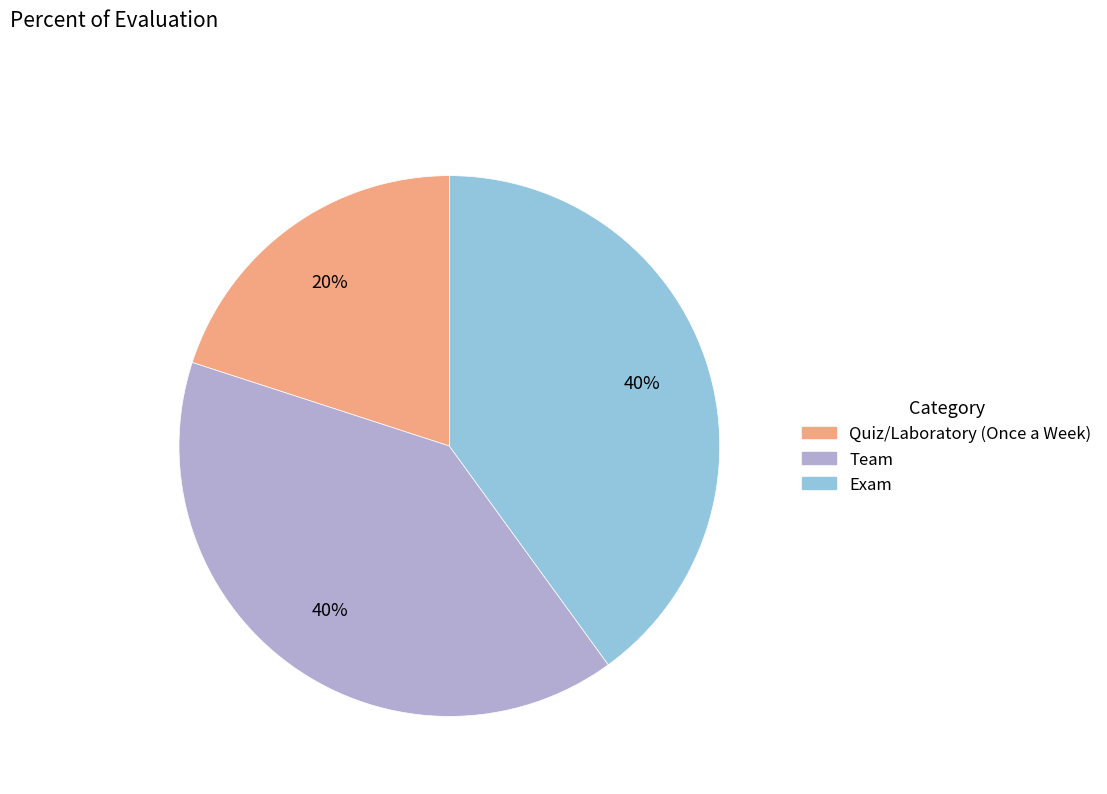

Is Quiz/Laboratory (Once a Week) the majority of the pie?

No